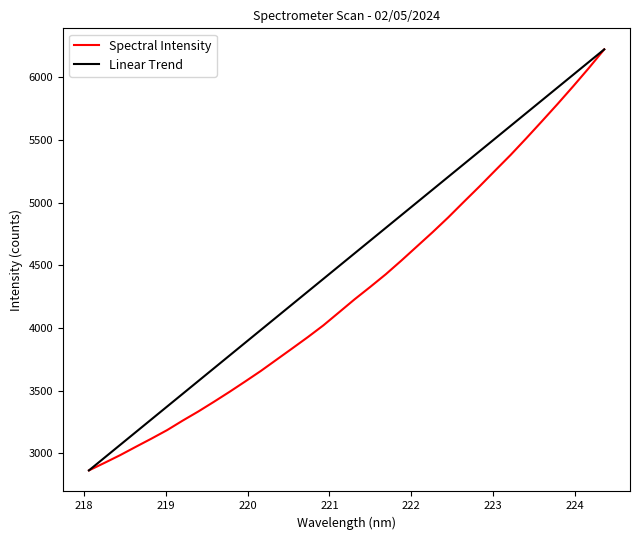

Rank the series by their average value, from highest to lowest.

Linear Trend, Spectral Intensity